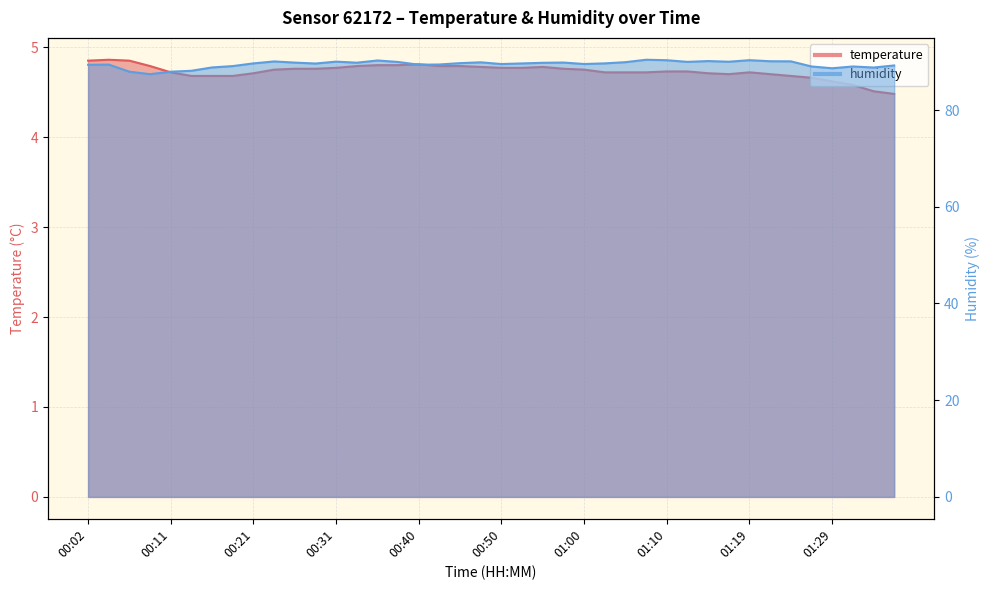

Rank the series at 01:27 from highest to lowest value.

humidity, temperature